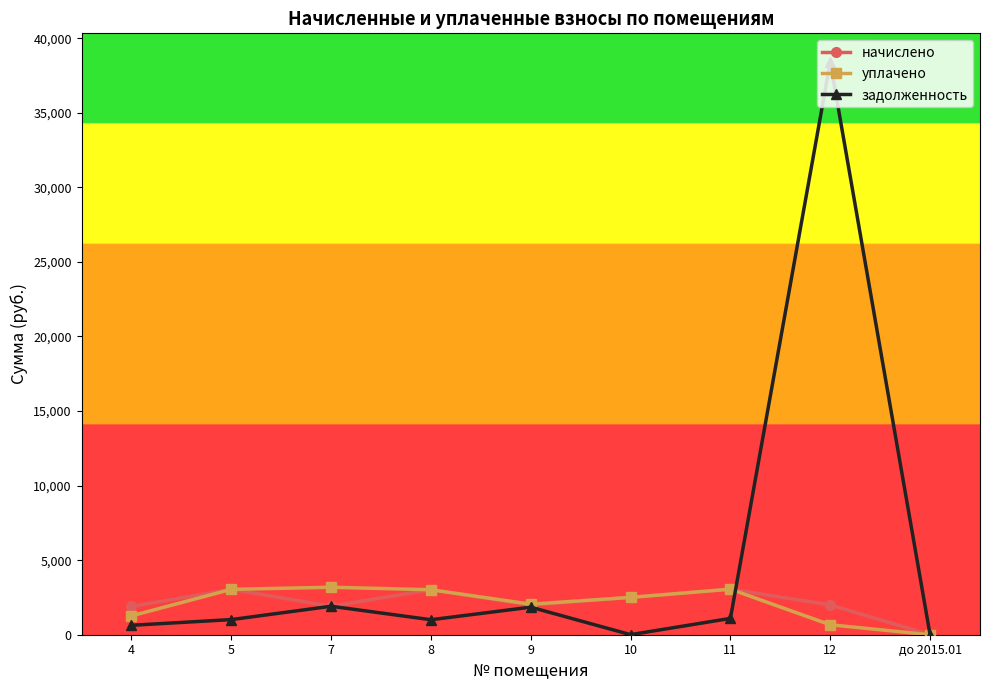

How many series are shown in this chart?

3